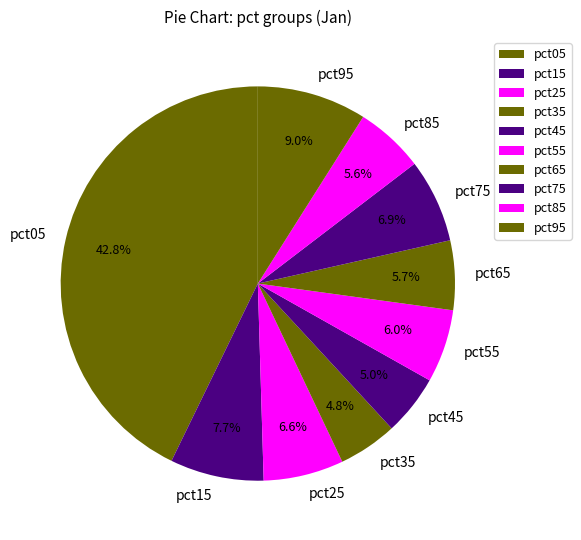

Is there a majority slice in this chart?

No